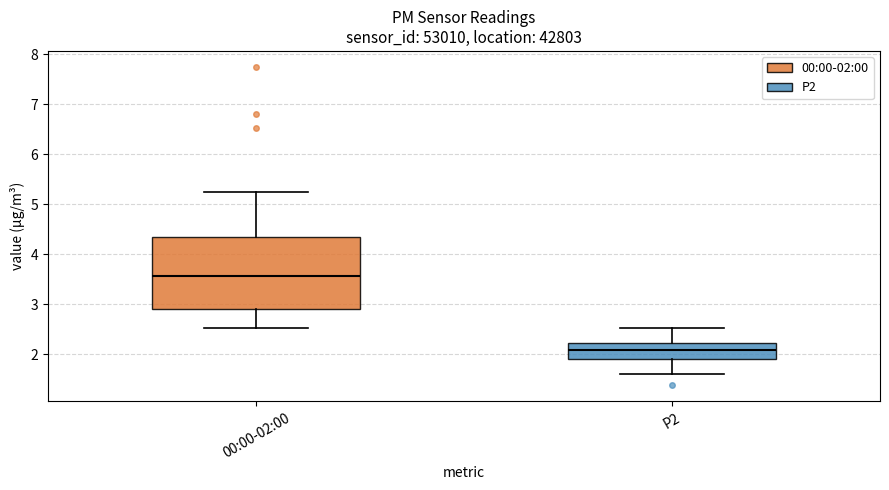

Which box has the lowest median line?

P2